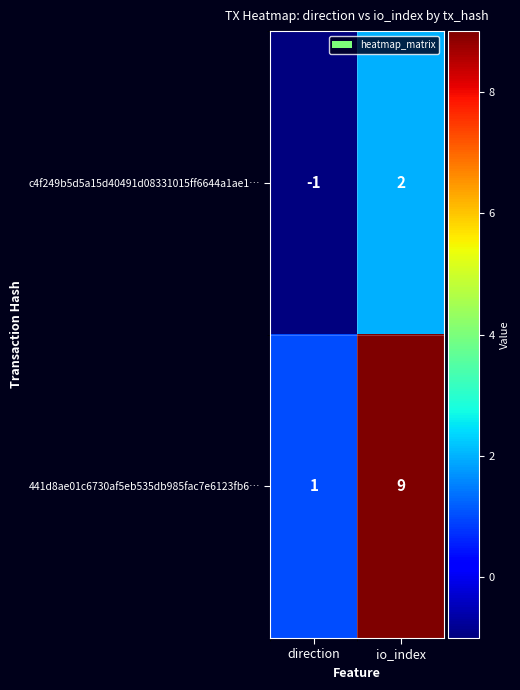

Reading left to right, transcribe all the data shown in this chart.

c4f249b5d5a15d40491d08331015ff6644a1ae1…: direction=-1	io_index=2
441d8ae01c6730af5eb535db985fac7e6123fb6…: direction=1	io_index=9